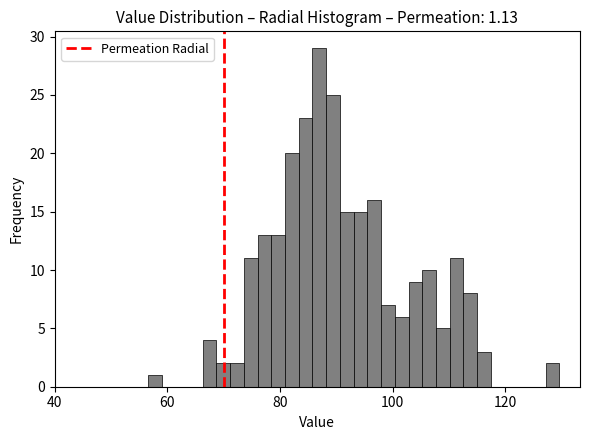

Around what value on the x-axis is the tallest bar? Give the approximate position of its centre, as read against the axis.

86